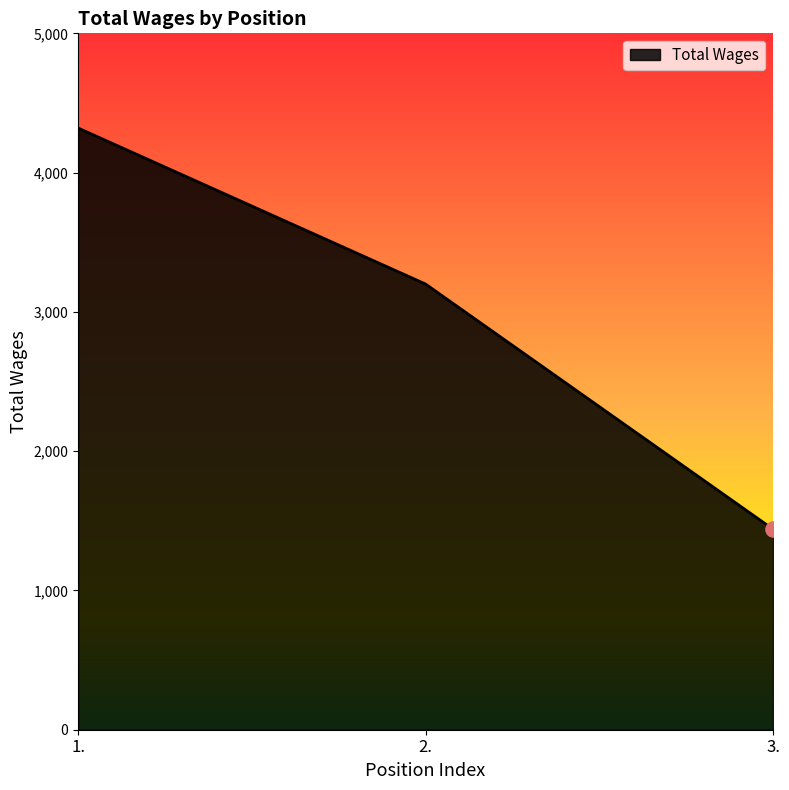

What is the ratio of the value at 3. to the value at 1.?

0.3